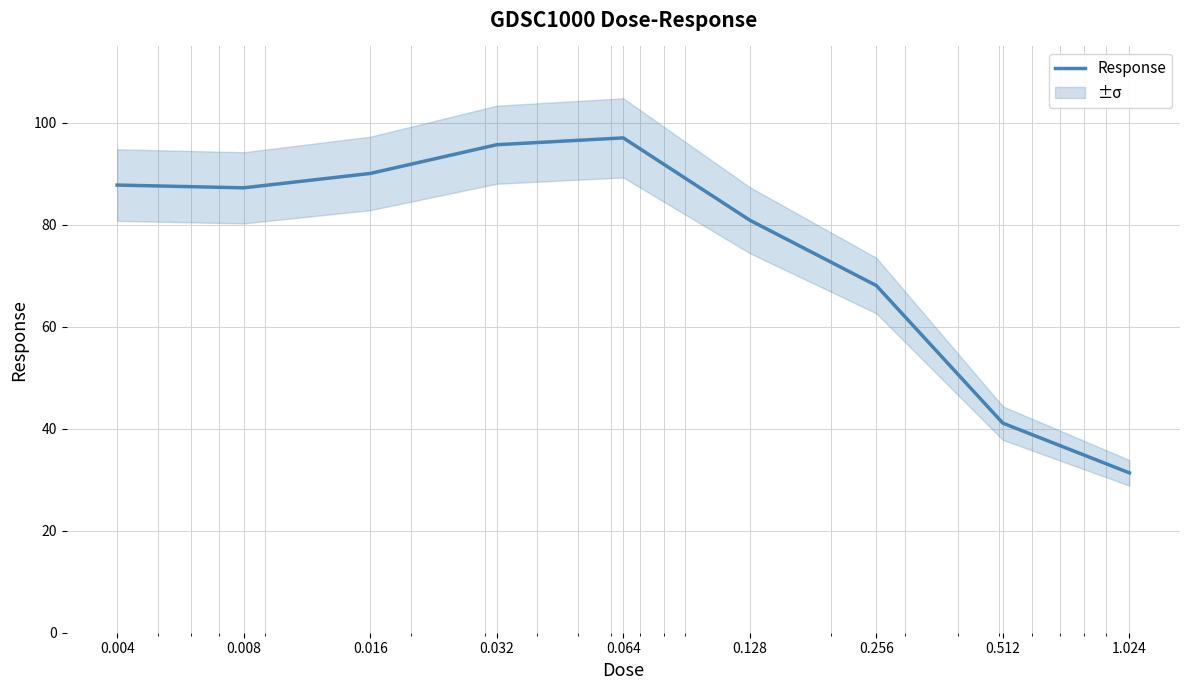

At which label does the data first exceed 87?

0.004